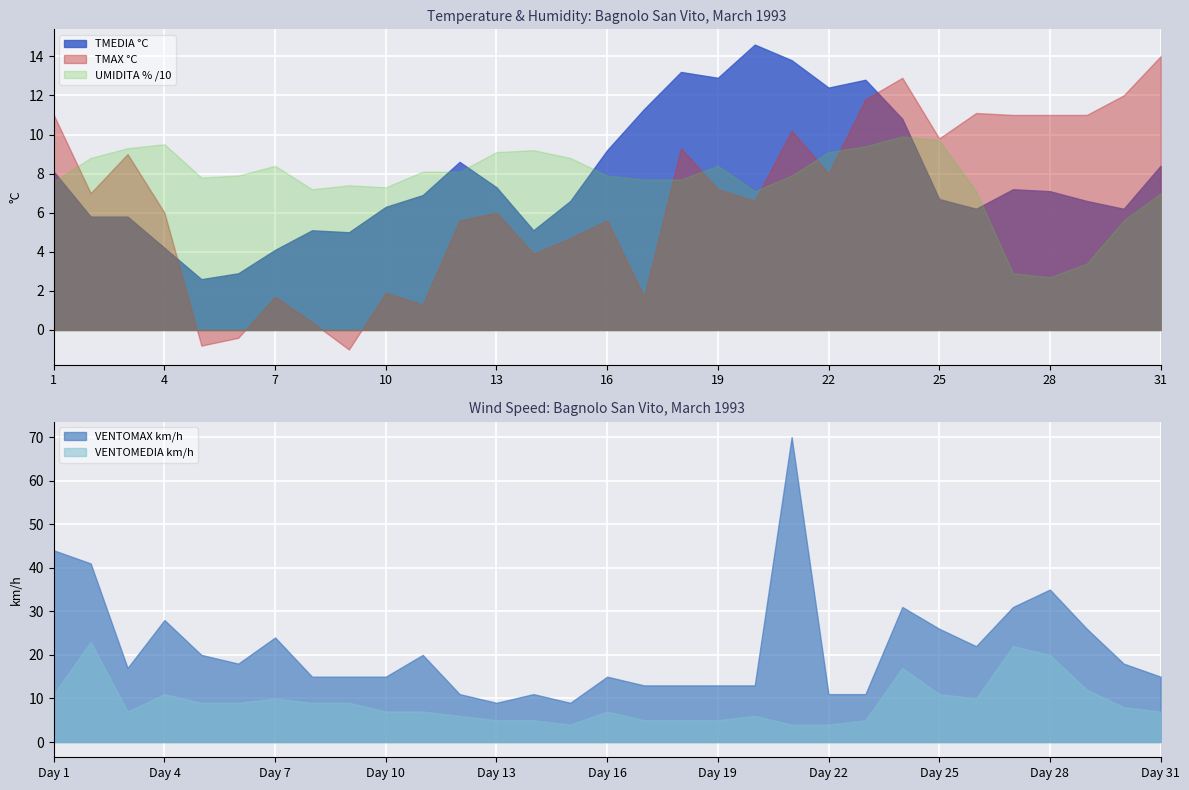

What is the sum of the VENTOMAX km/h values at 22 and 13?

20.0